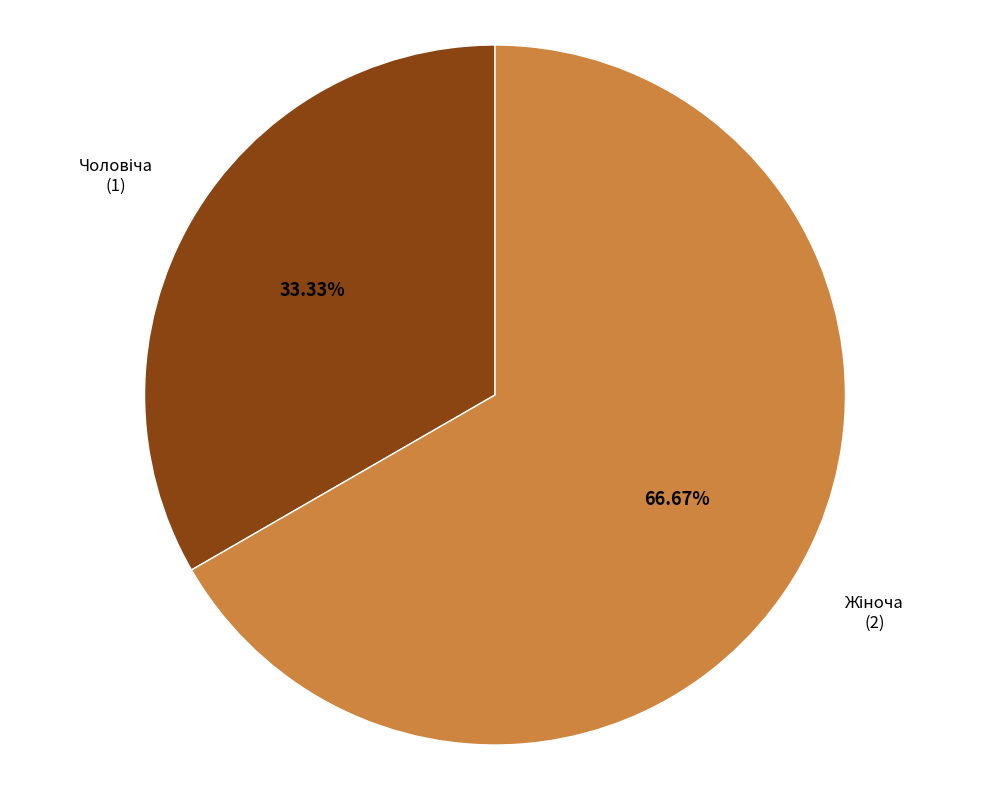

Is there a majority slice in this chart?

Yes